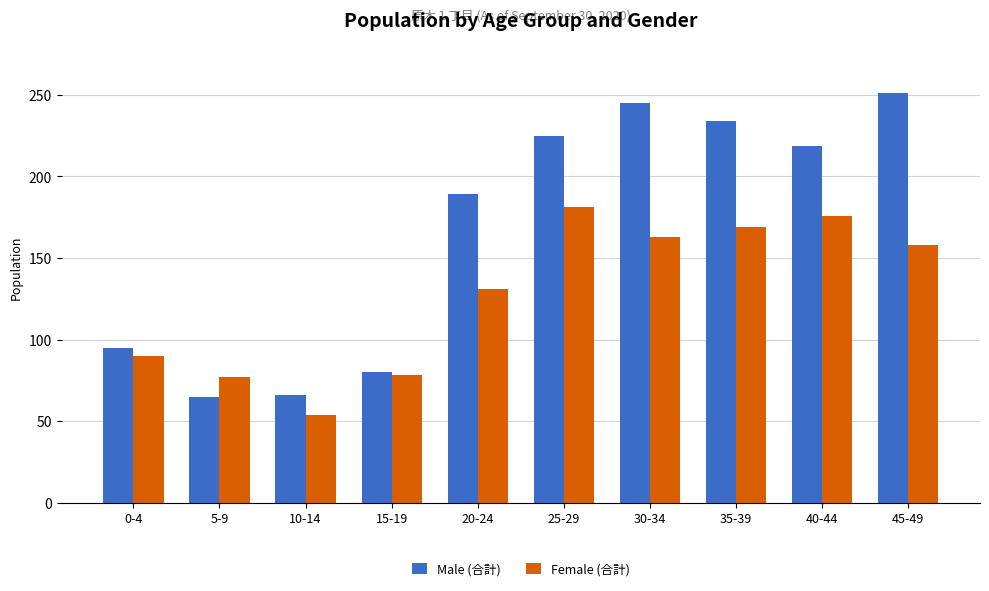

Between 0-4 and 40-44, which series saw the biggest shift?

Male (合計)